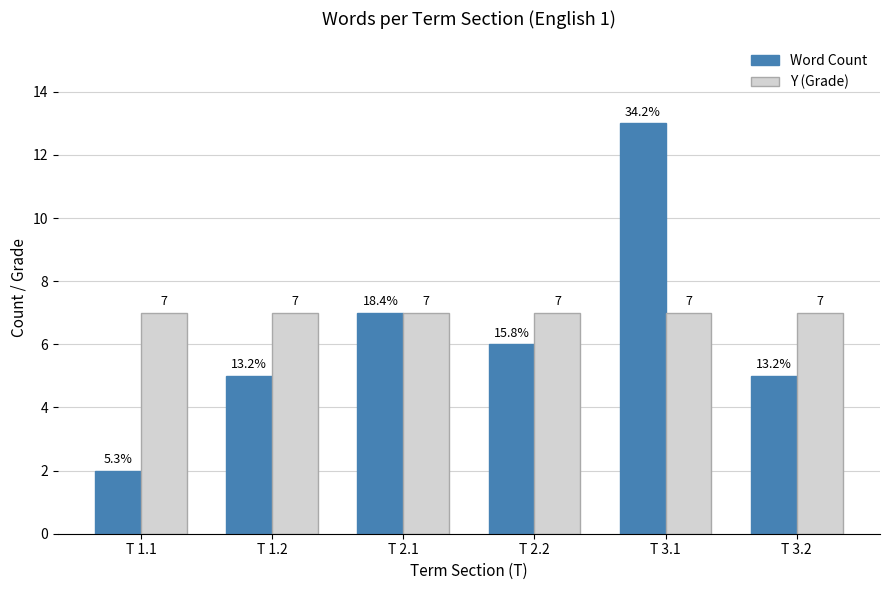

At T 1.2, list the series in order from largest to smallest.

Y (Grade), Word Count